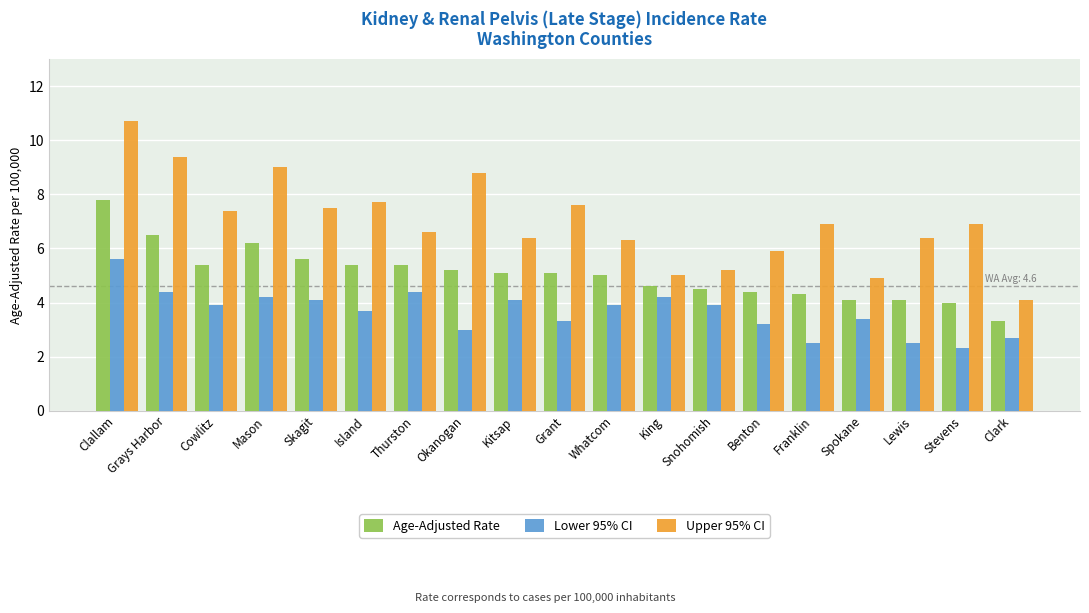

What is the sum of the Lower 95% CI values at Kitsap and Stevens?

6.4